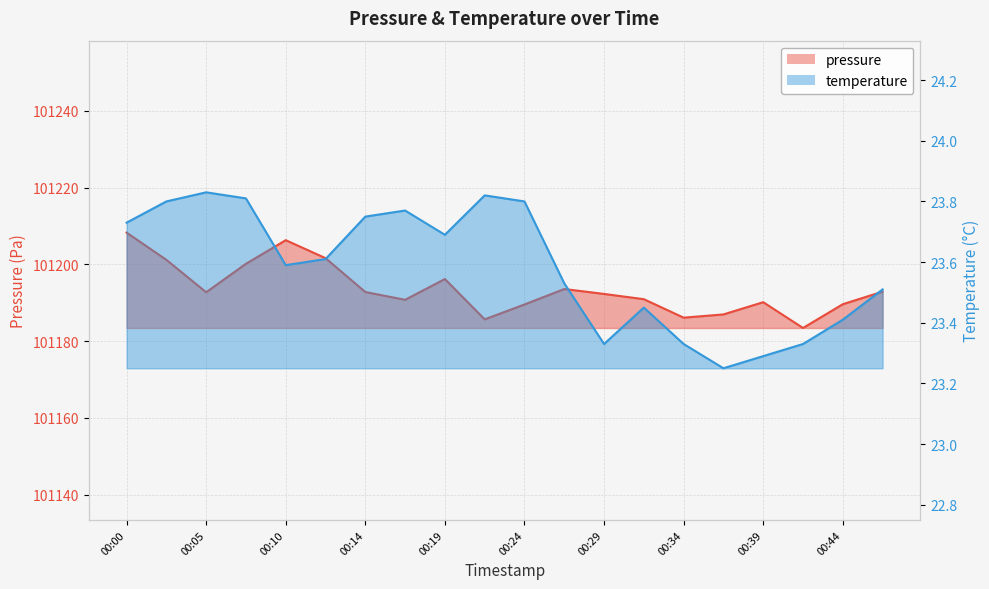

At which label is pressure closest to 101195?

00:19